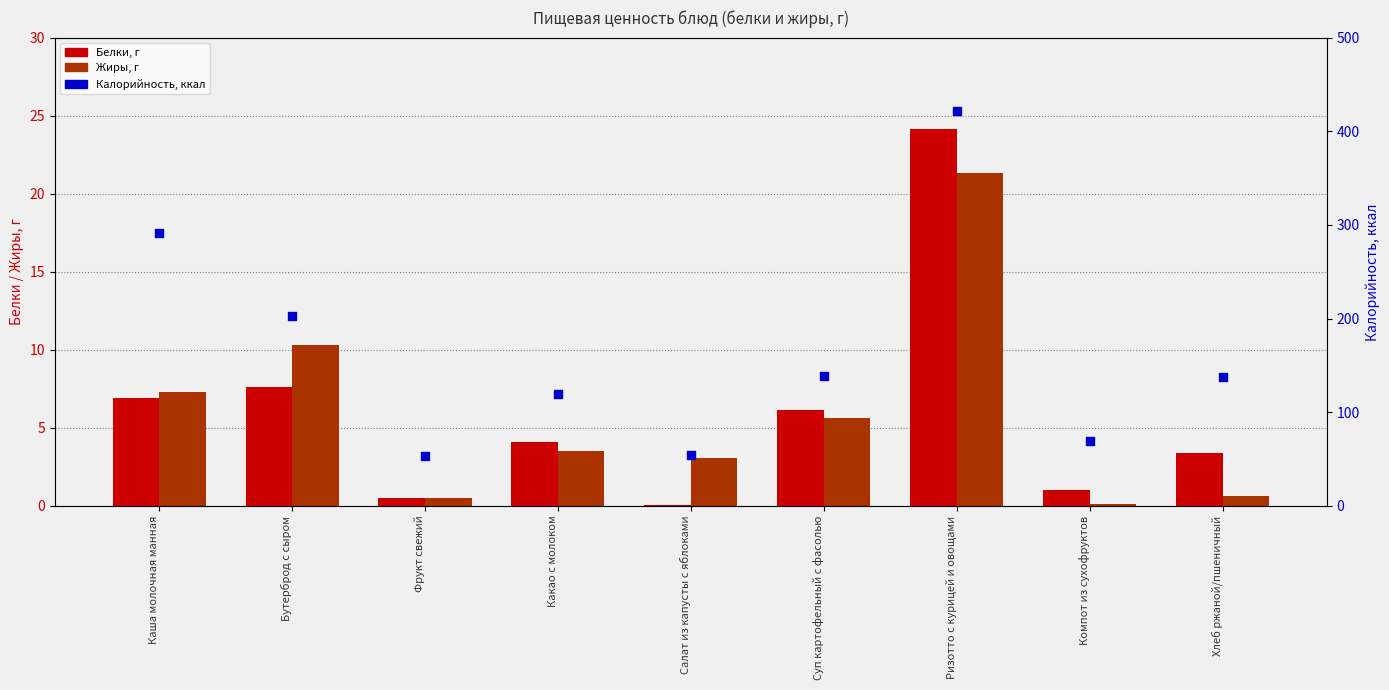

What are all the series names shown in the legend?

Белки, г, Жиры, г, Калорийность, ккал